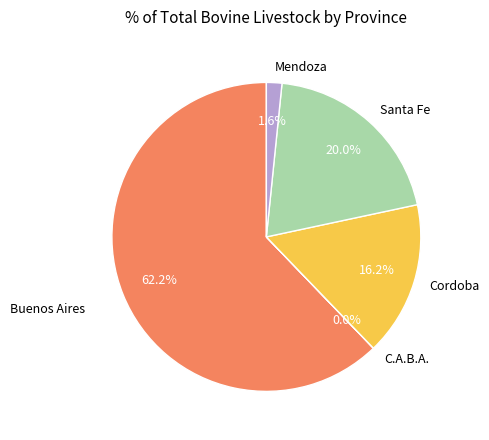

Which slice represents more than half of the pie?

Buenos Aires